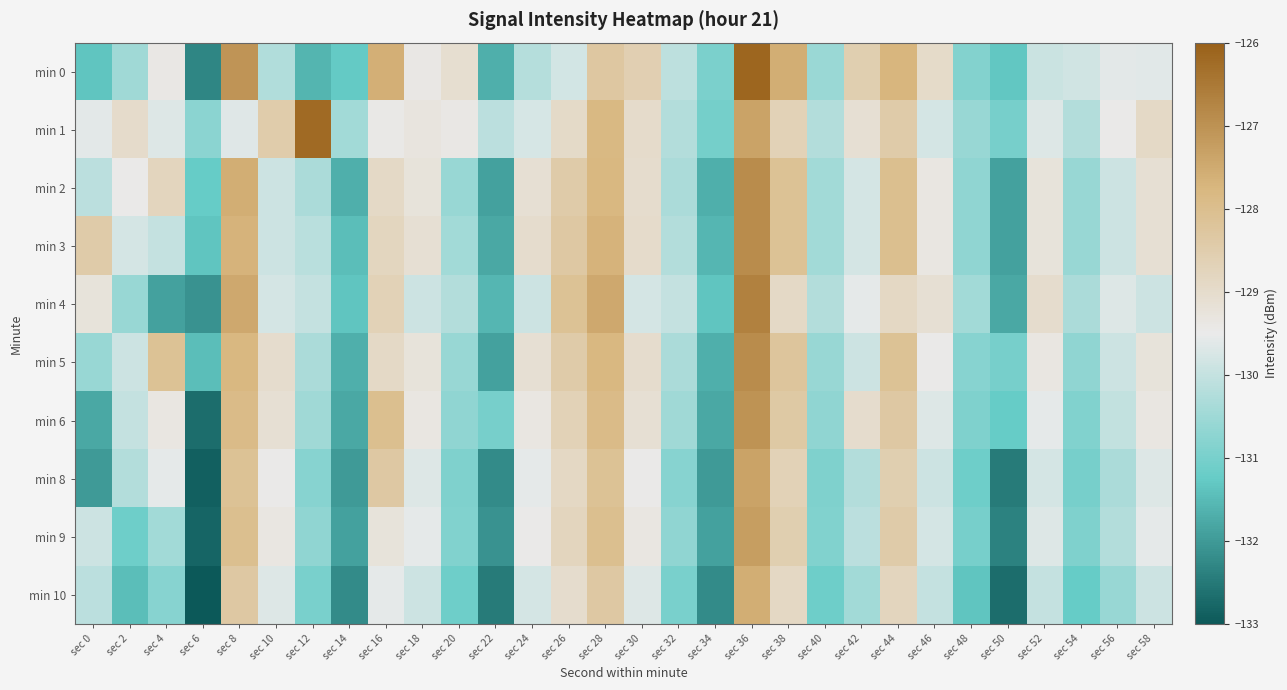

Which series has the largest range (max minus min)?

min 0